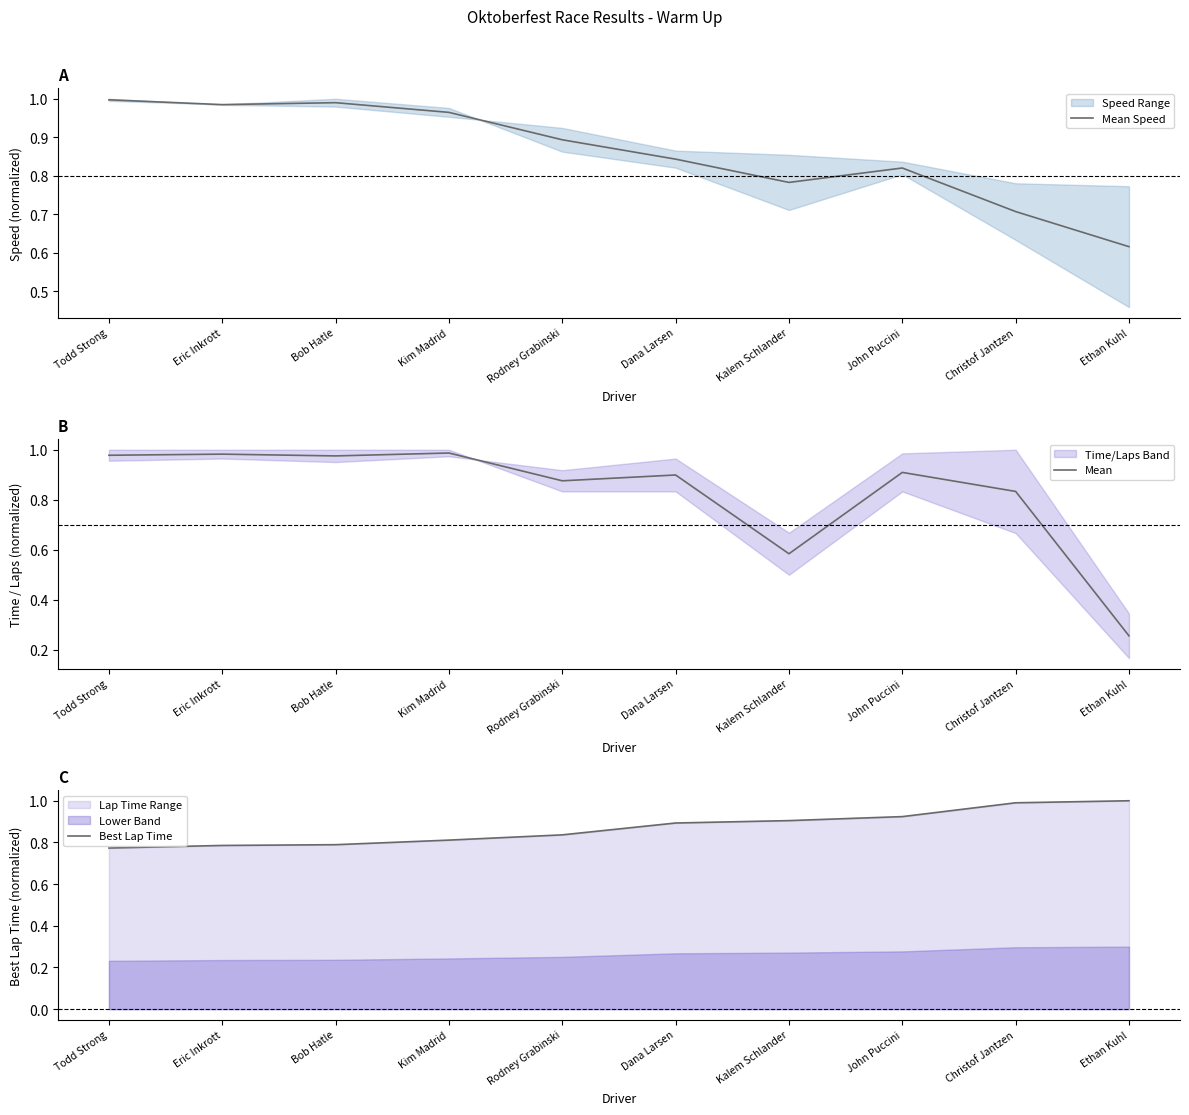

Reading right to left, extract all data points from this chart.

Mean Speed: Ethan Kuhl=0.6	Christof Jantzen=0.7	John Puccini=0.8	Kalem Schlander=0.8	Dana Larsen=0.8	Rodney Grabinski=0.9	Kim Madrid=1.0	Bob Hatle=1.0	Eric Inkrott=1.0	Todd Strong=1.0
Mean: Ethan Kuhl=0.3	Christof Jantzen=0.8	John Puccini=0.9	Kalem Schlander=0.6	Dana Larsen=0.9	Rodney Grabinski=0.9	Kim Madrid=1.0	Bob Hatle=1.0	Eric Inkrott=1.0	Todd Strong=1.0
Best Lap Time: Ethan Kuhl=1.0	Christof Jantzen=1.0	John Puccini=0.9	Kalem Schlander=0.9	Dana Larsen=0.9	Rodney Grabinski=0.8	Kim Madrid=0.8	Bob Hatle=0.8	Eric Inkrott=0.8	Todd Strong=0.8